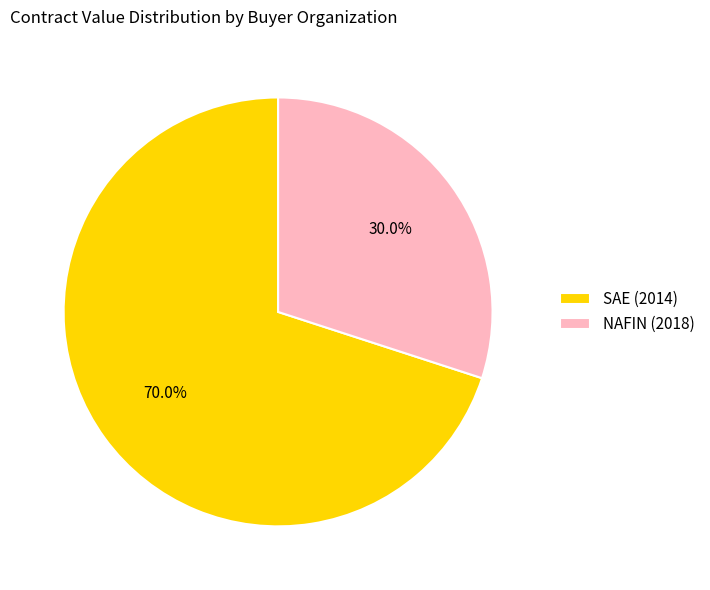

To the nearest percent, what is the average slice percentage?

50%